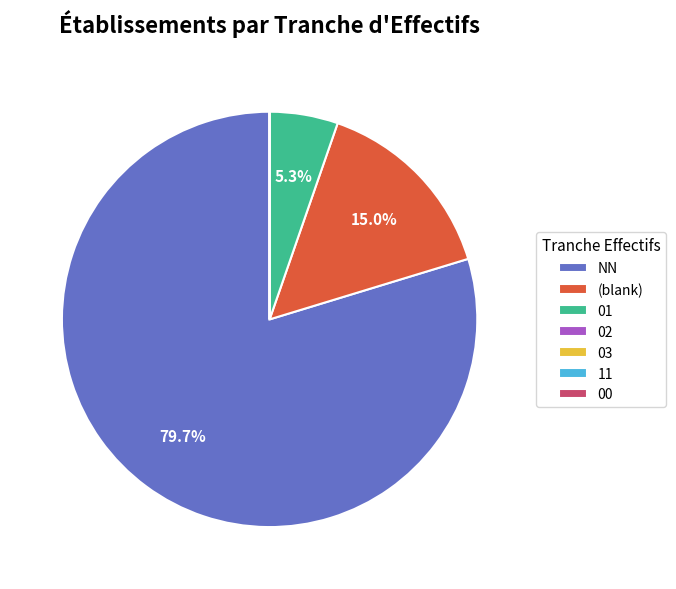

Which category has the biggest portion of the pie?

NN